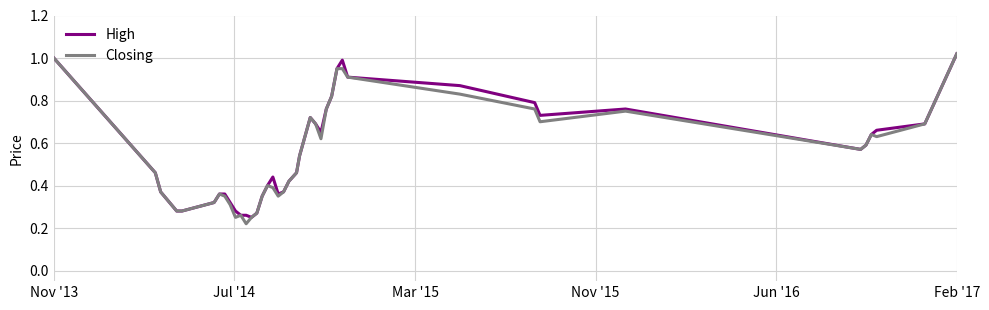

How many lines are shown in the chart?

2